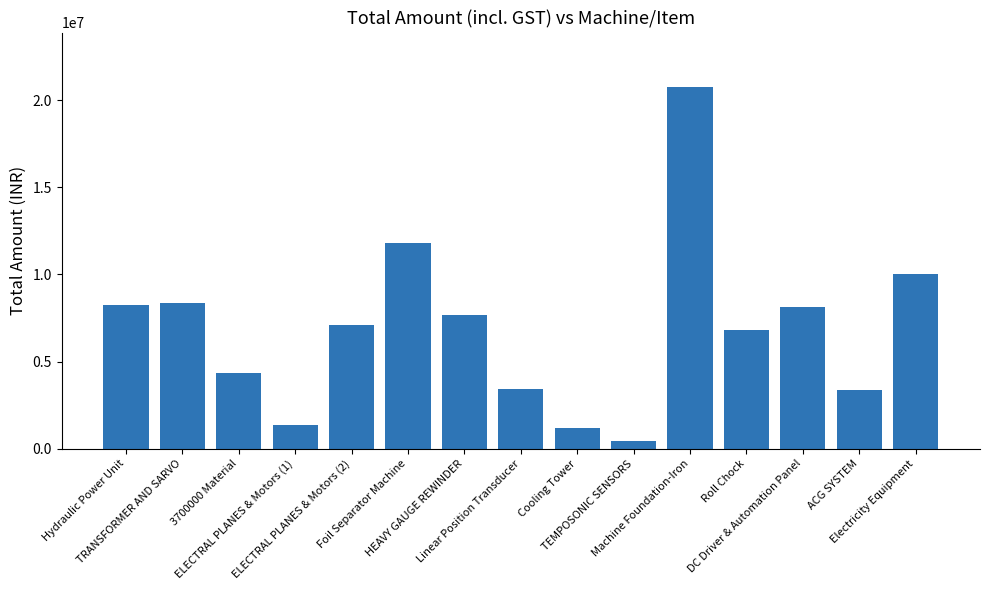

Does the chart contain stacked bars?

No